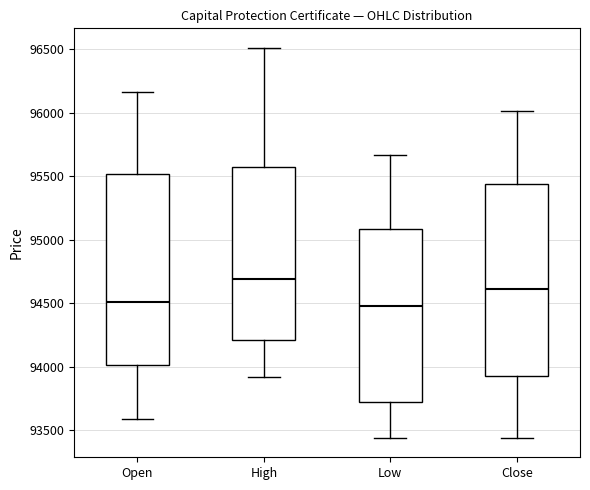

Reading left to right, transcribe this box plot: for each box, give where its median line is, the range the box spans, and where its two whiskers end, as read against the y-axis. The values are not printed on the chart, so give them approximately, as read against the axis.

Open: median 94500, box 94000 to 95500, whiskers 93600 to 96150
High: median 94700, box 94200 to 95550, whiskers 93900 to 96500
Low: median 94500, box 93750 to 95100, whiskers 93450 to 95650
Close: median 94600, box 93950 to 95450, whiskers 93450 to 96000